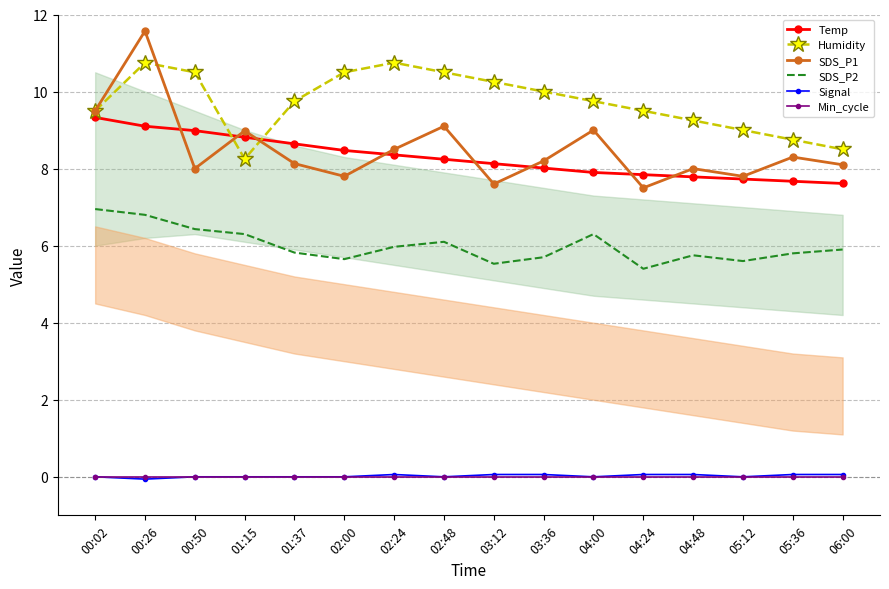

At which label is Signal closest to 0?

00:02